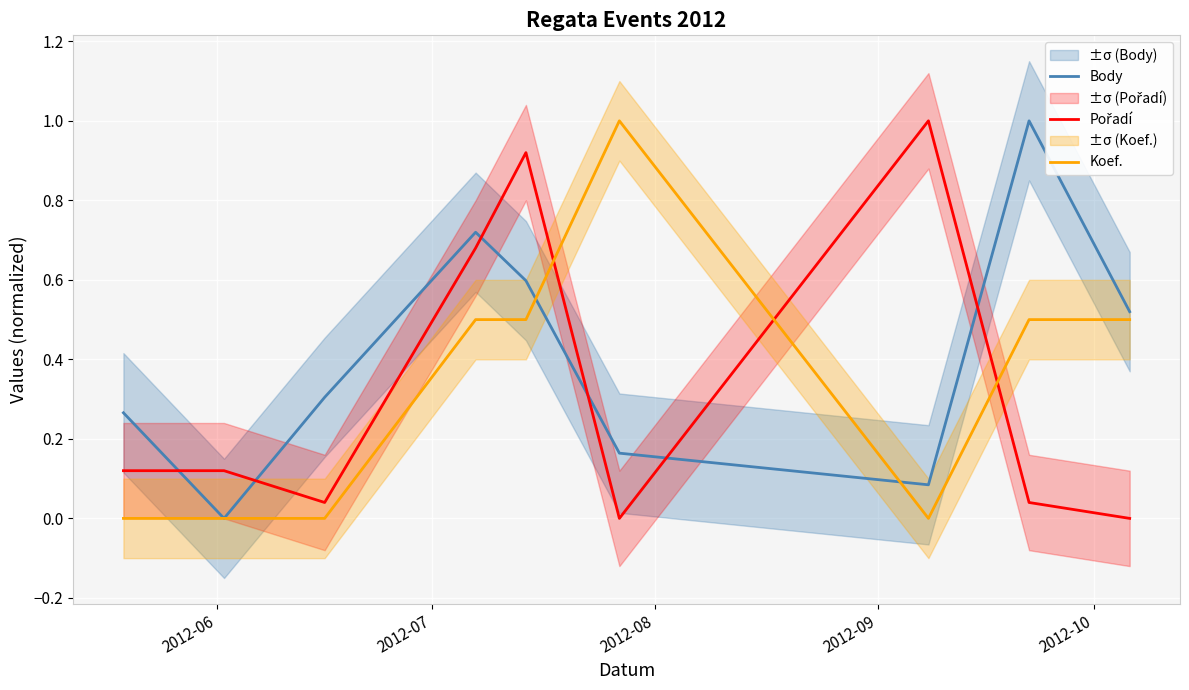

What is the maximum value for Koef.?

1.0